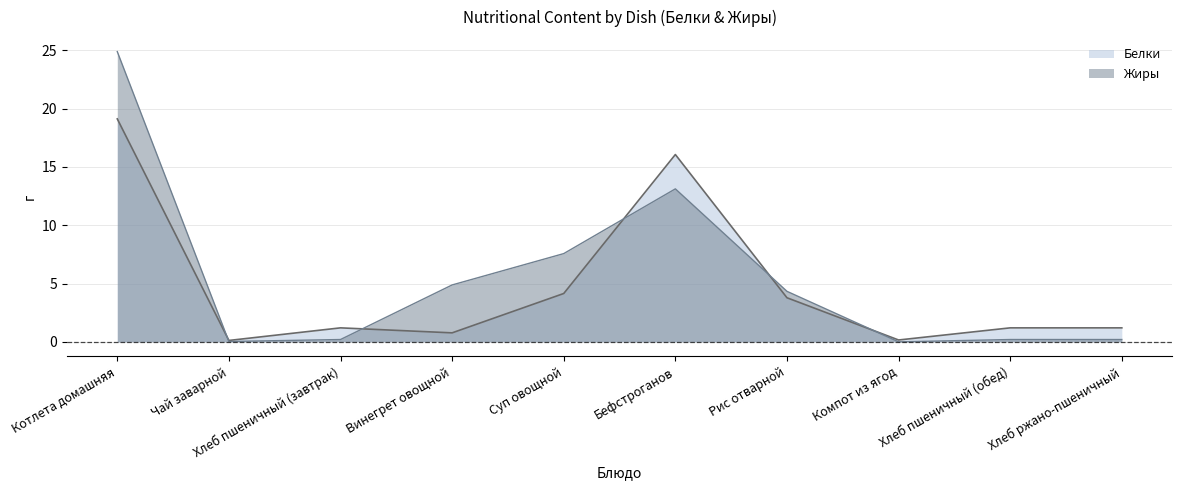

What is the label of the 7th point from the right?

Винегрет овощной